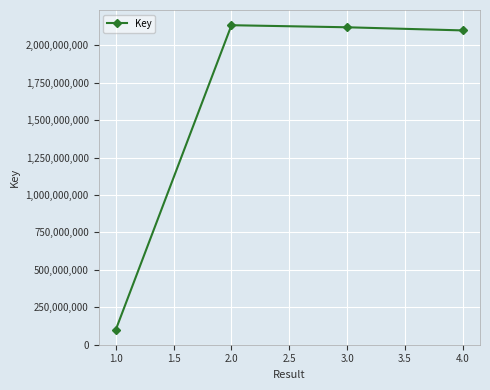

True or false: the data has more than 0 interior local peaks.

True